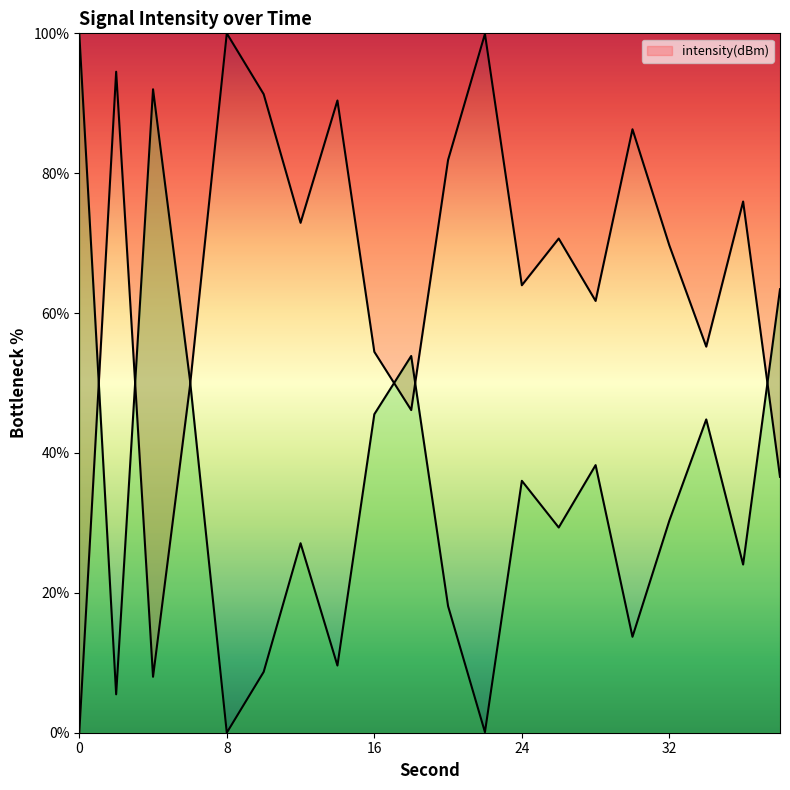

Between 0 and 32, which is larger?

32